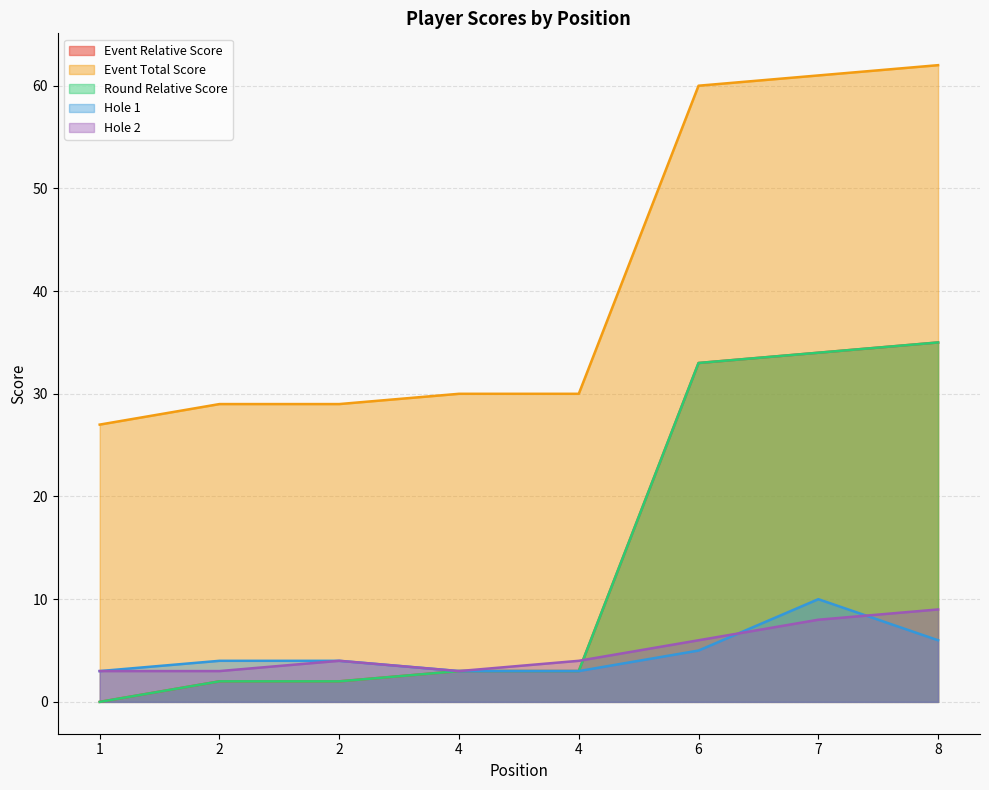

Is it true that hole_1 equals 6 at 2?

False